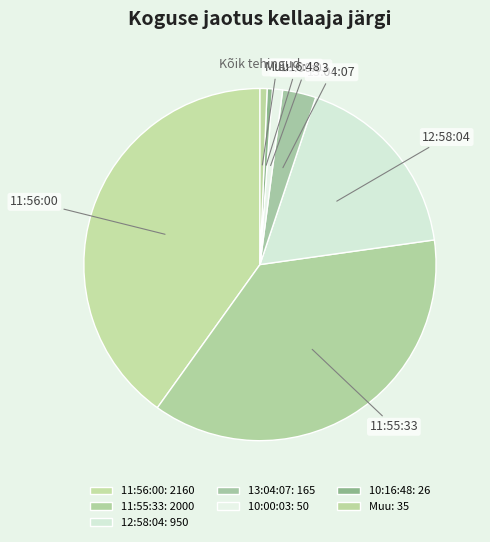

True or false: 11:56:00 accounts for 1% of the total.

False